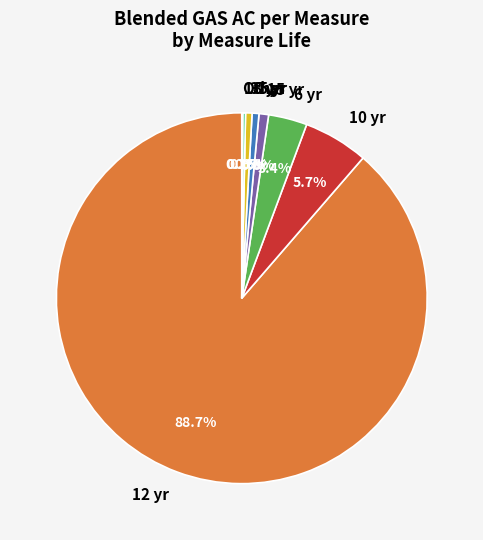

Which category has the biggest portion of the pie?

12 yr